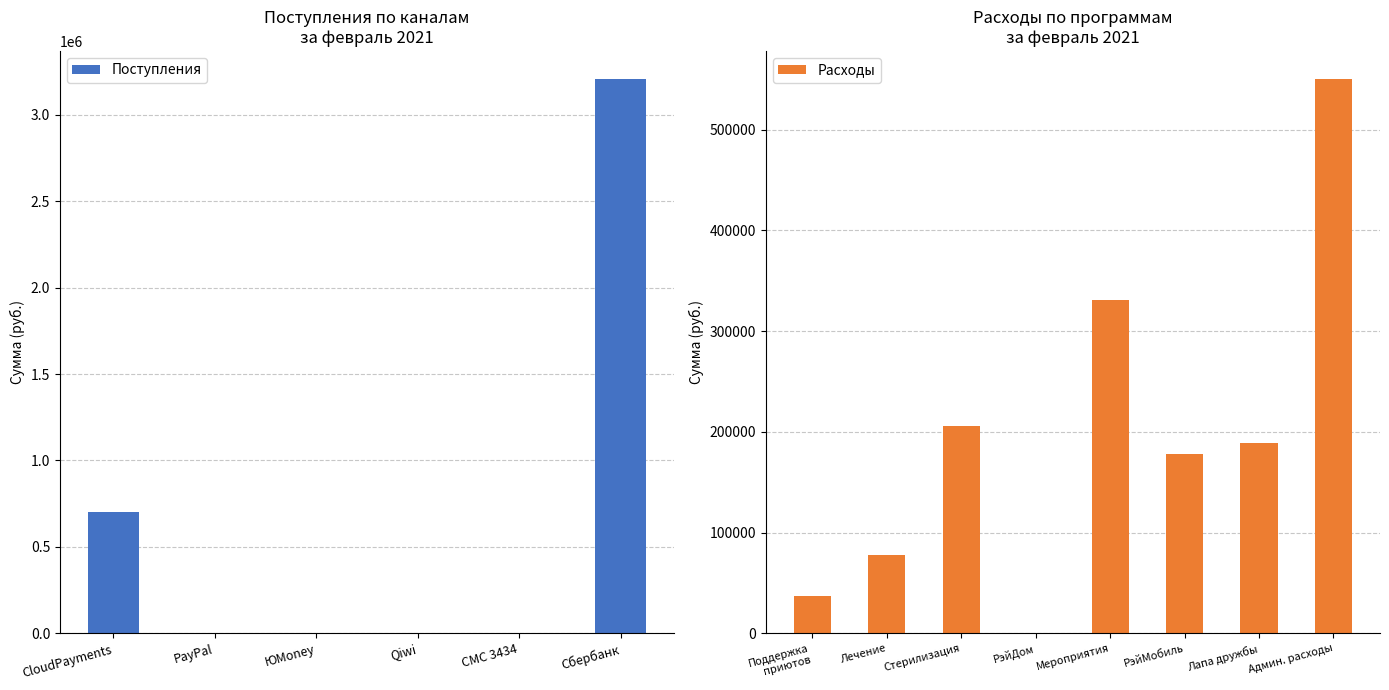

Between PayPal and Сбербанк, which is larger?

Сбербанк